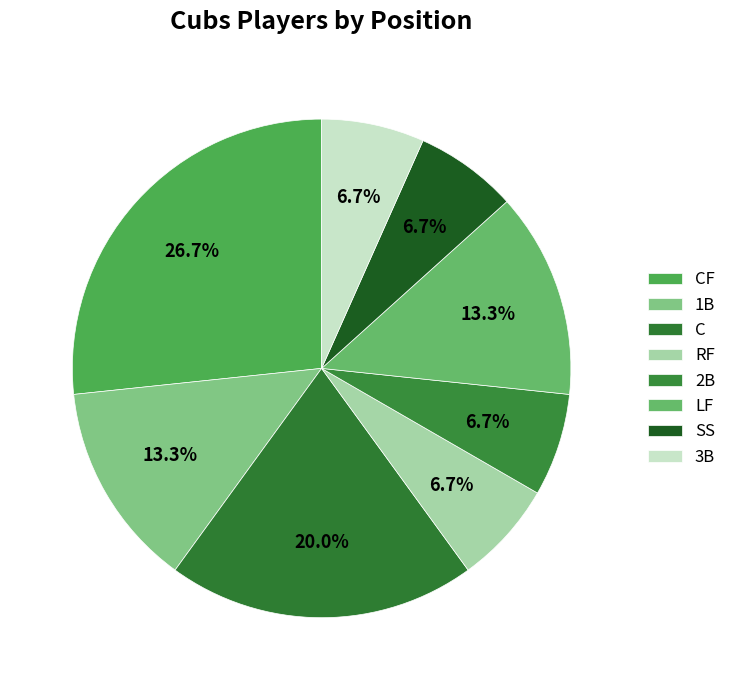

Between SS and CF, which is larger?

CF